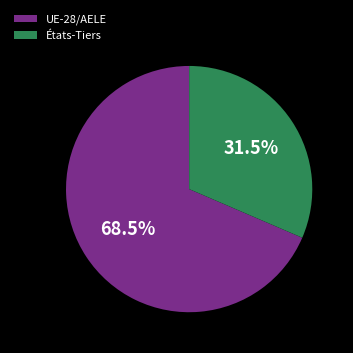

To the nearest percent, what is the combined percentage of États-Tiers and UE-28/AELE?

100%